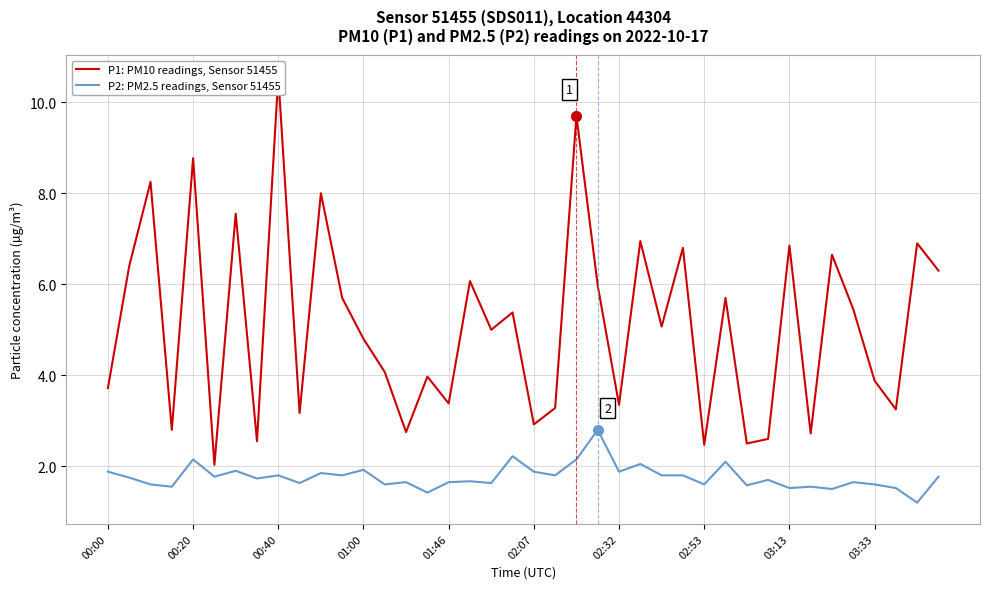

True or false: P2: PM2.5 readings, Sensor 51455 and P1: PM10 readings, Sensor 51455 cross at least once.

False